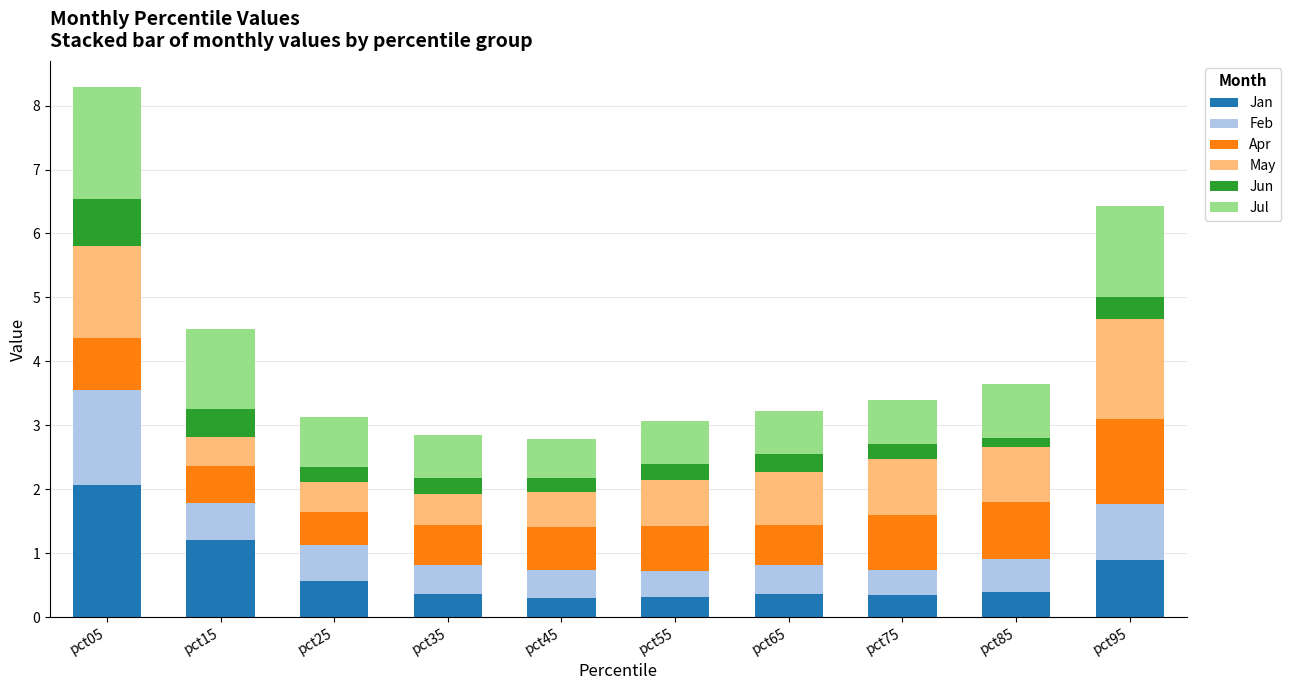

At which category is the sum across all series the highest?

pct05